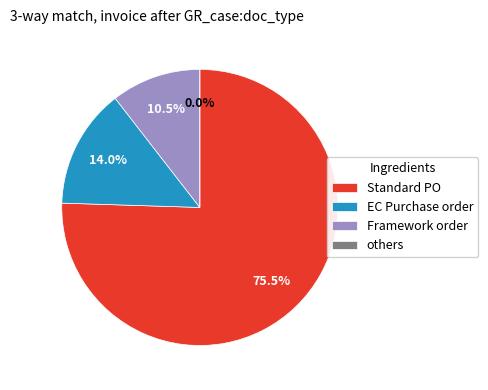

Is it true that 0 is 1% of the pie?

False